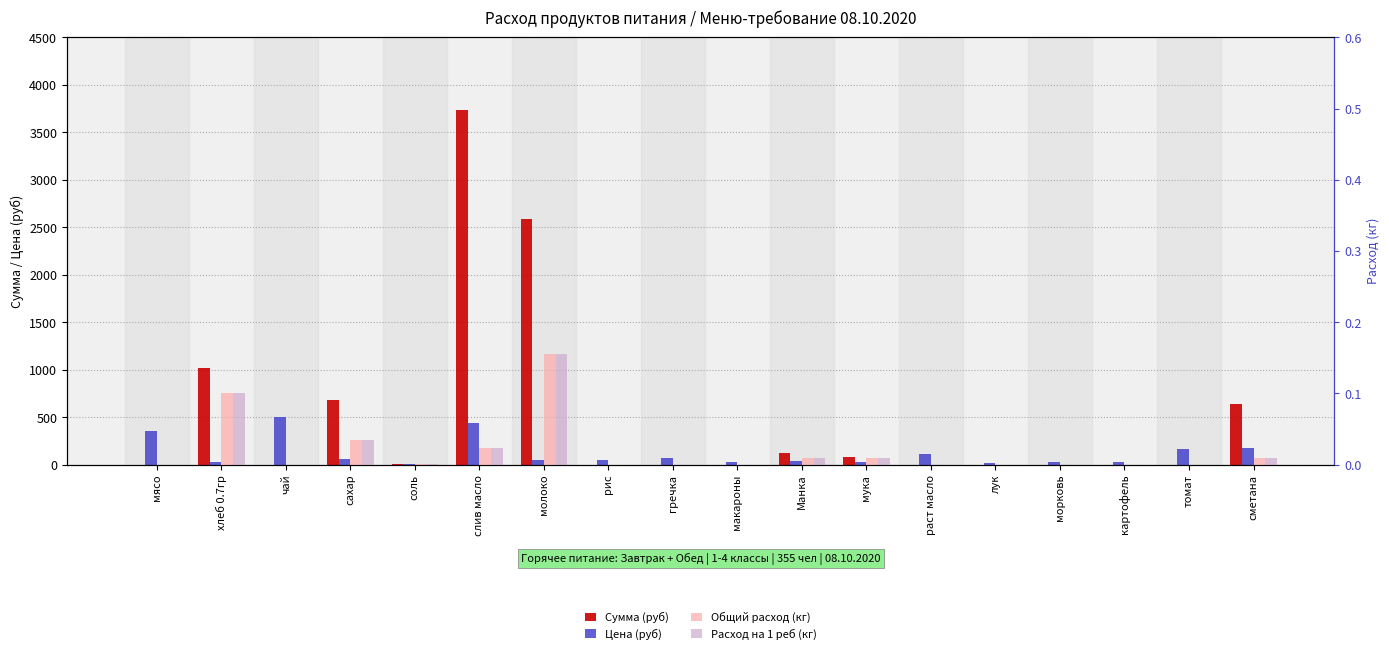

Rank the series at сметана from highest to lowest value.

Сумма (руб), Цена (руб), Общий расход (кг), Расход на 1 реб (кг)